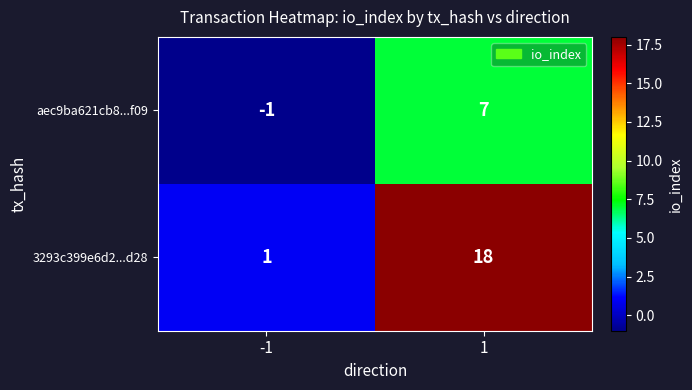

True or false: aec9ba621cb8...f09 has a value of 0 at -1.

False